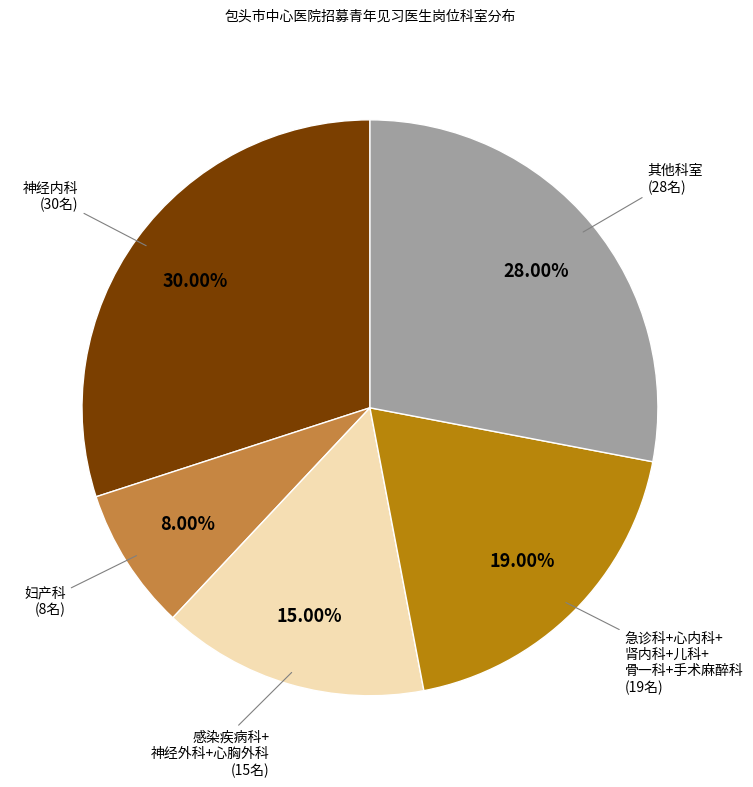

Is there any slice that represents more than half of the pie?

No